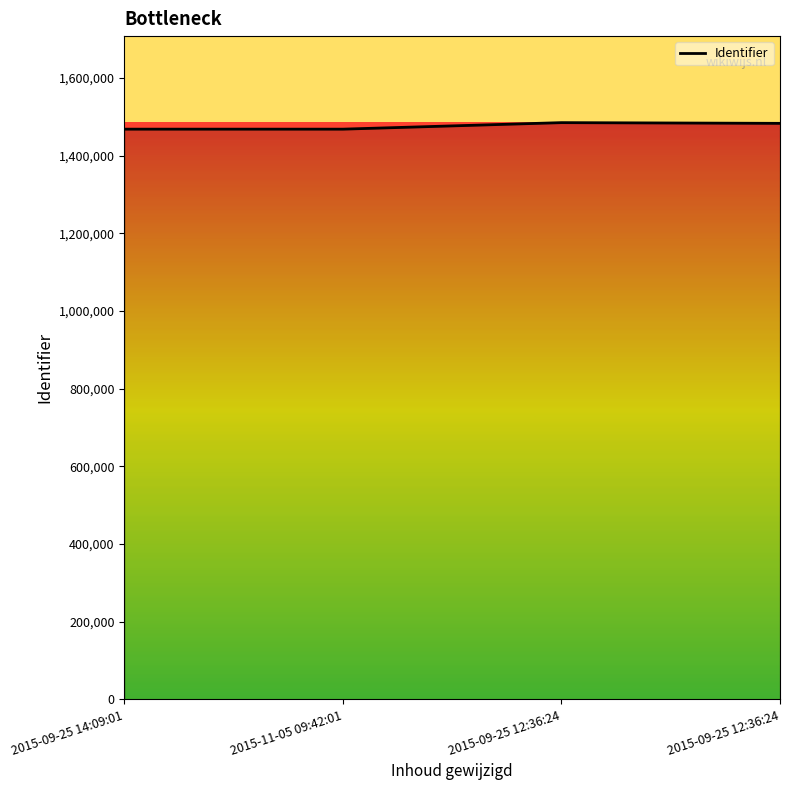

Reading right to left, what are all the values shown in this chart?

2015-09-25 12:36:24=1483497	2015-09-25 12:36:24=1485321	2015-11-05 09:42:01=1468548	2015-09-25 14:09:01=1468546